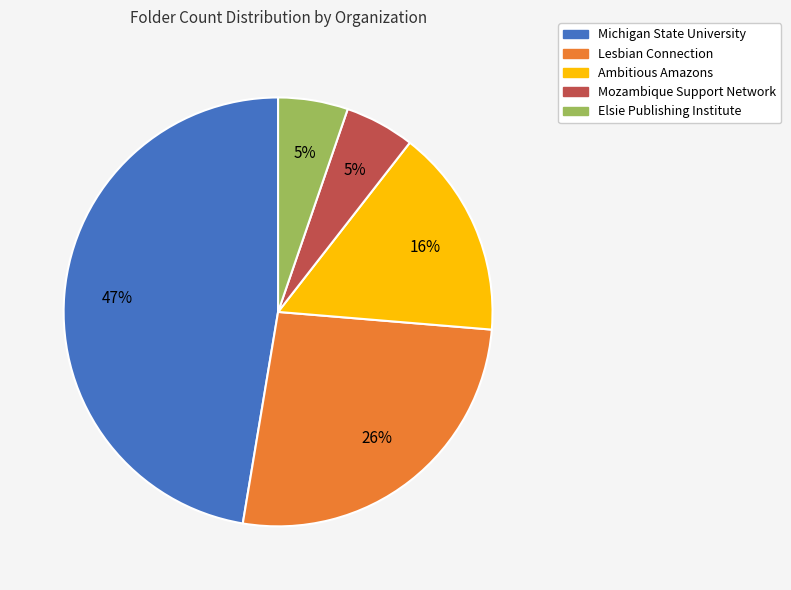

What is the largest slice in the pie chart?

Michigan State University